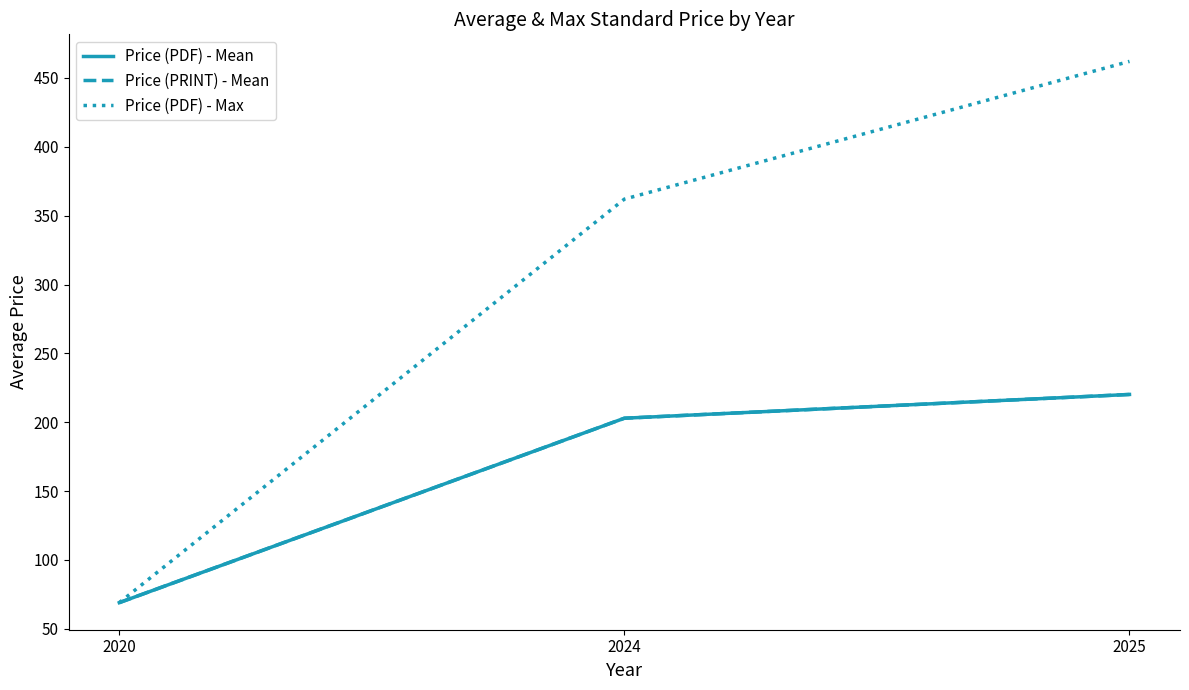

Reading left to right, what are all the values shown in this chart?

Price (PDF) - Mean: 69.0	202.9	220.2
Price (PRINT) - Mean: 69.0	202.9	220.2
Price (PDF) - Max: 69.0	362.0	462.0